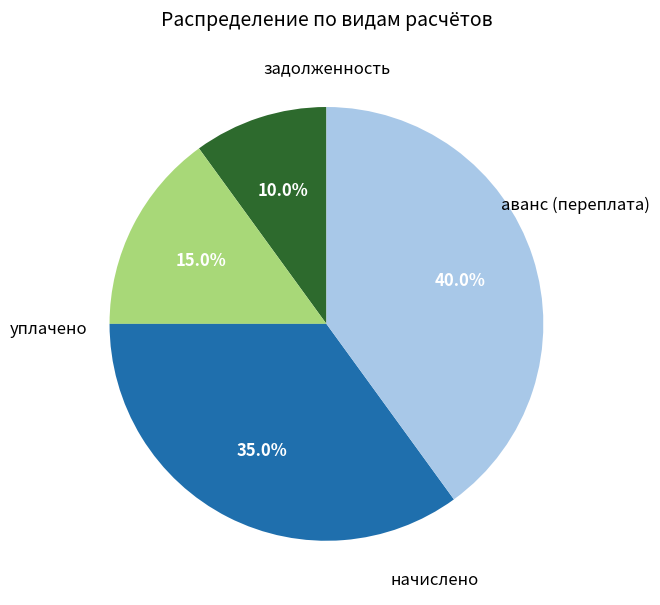

Is there a majority slice in this chart?

No